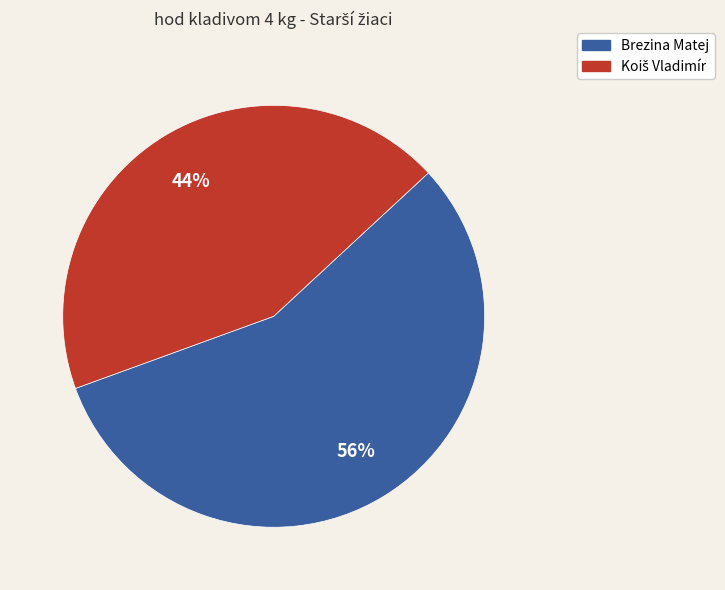

Is there a majority slice in this chart?

Yes